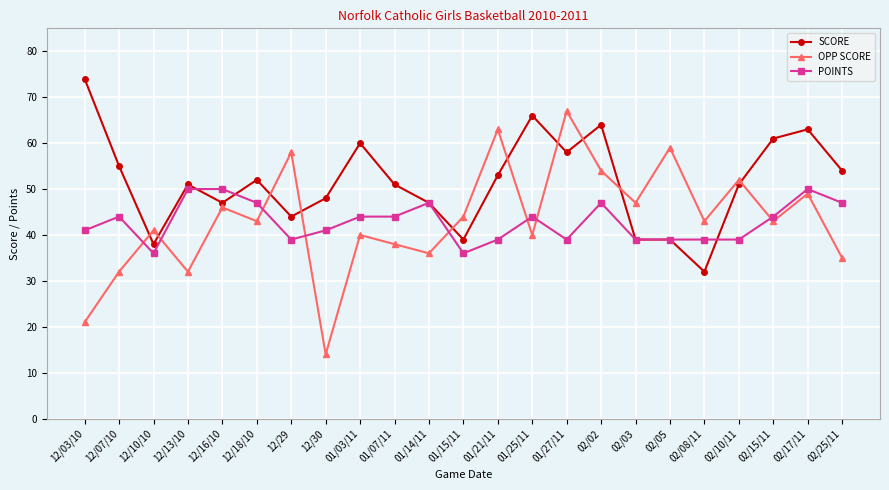

What is the maximum value for SCORE?

74